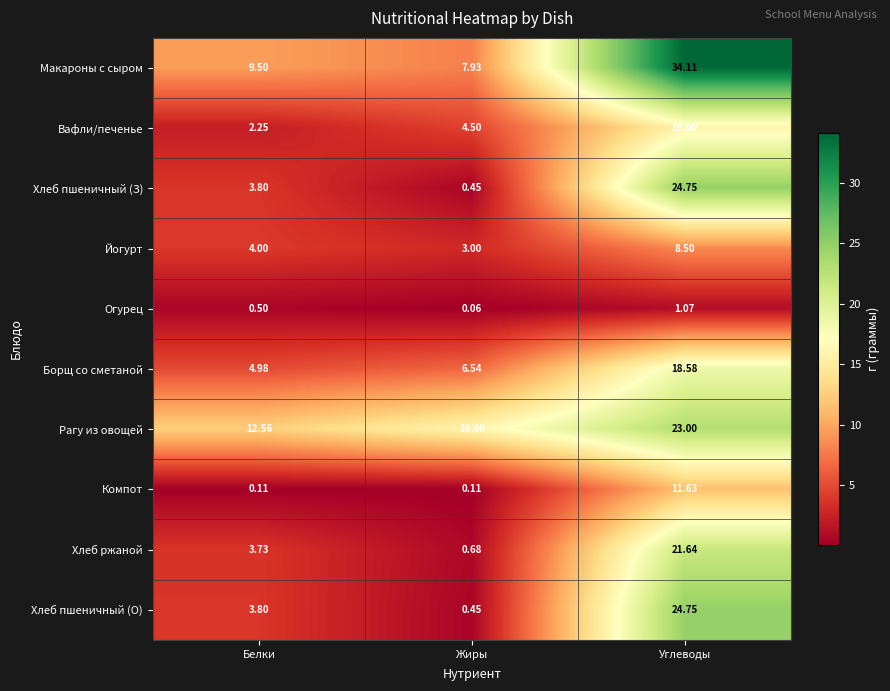

How many series are shown in this chart?

10